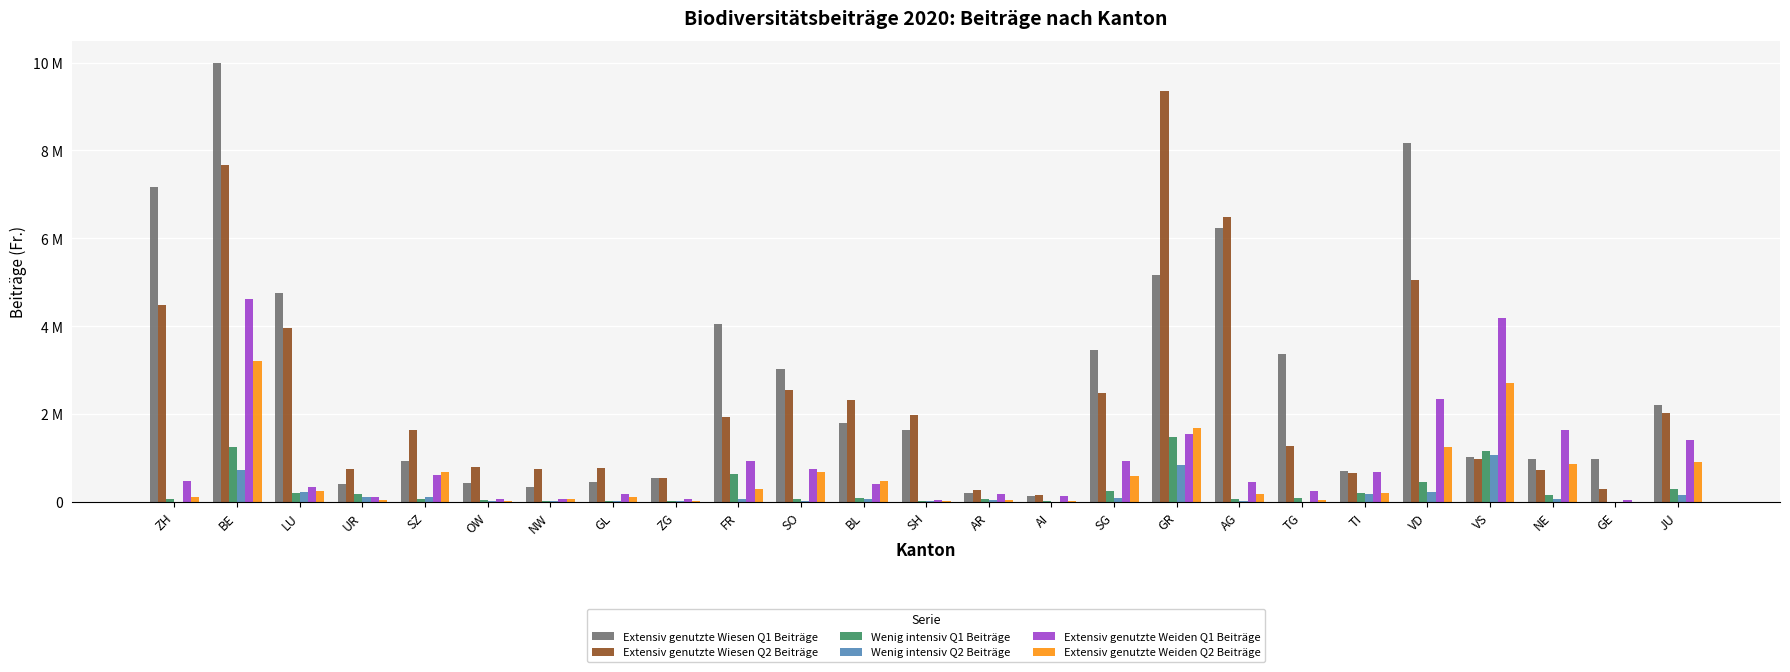

What is the difference between the highest and lowest values at GE?

976792.2